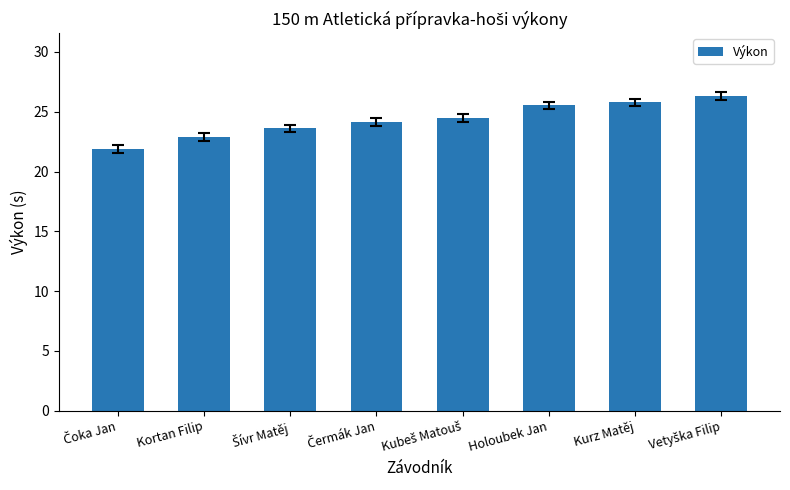

What is the minimum value shown in the chart?

21.9